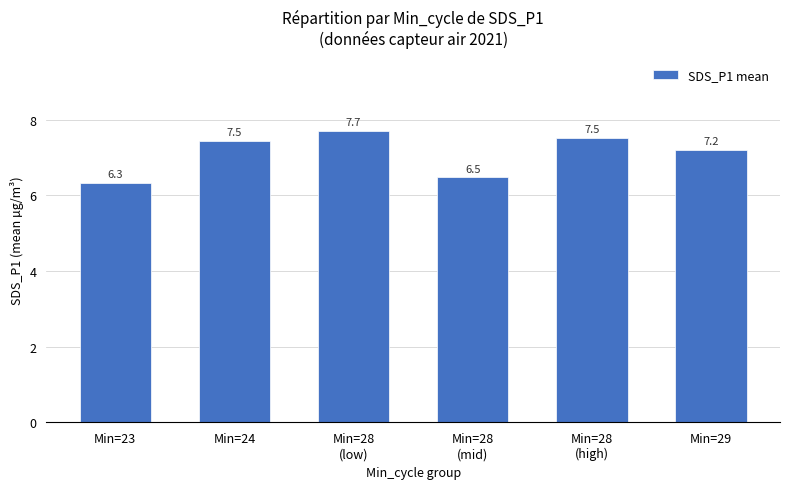

Read the value at Min=29.

7.2